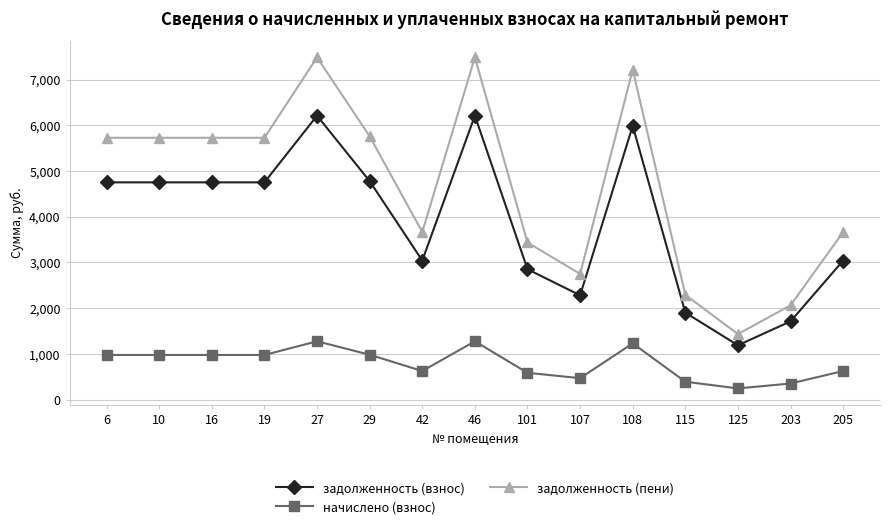

At how many categories does at least one series exceed 2169?

13